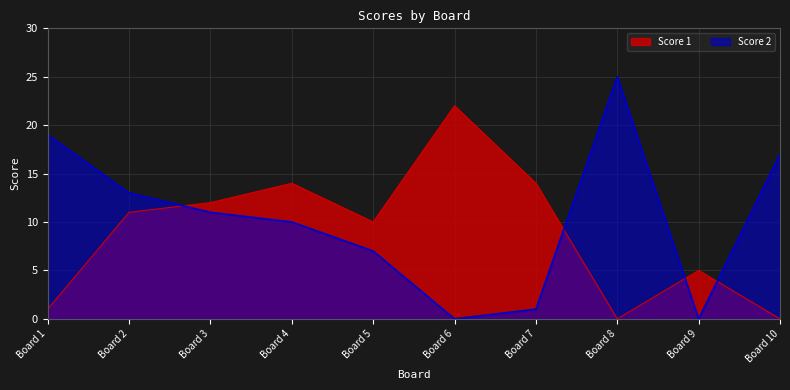

What is the spread (max minus min) of values at Board 3?

1